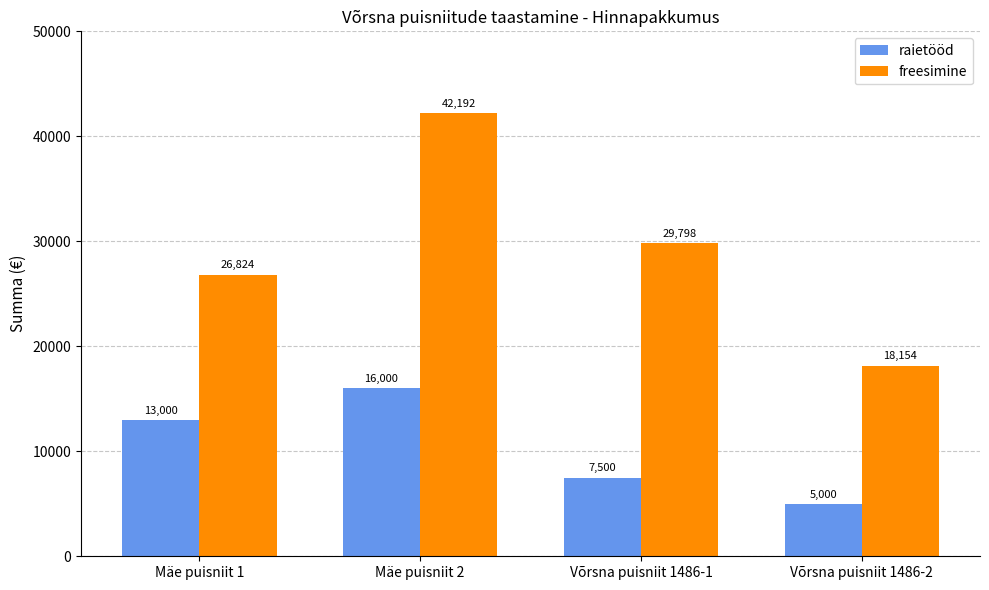

Does the chart contain stacked bars?

No